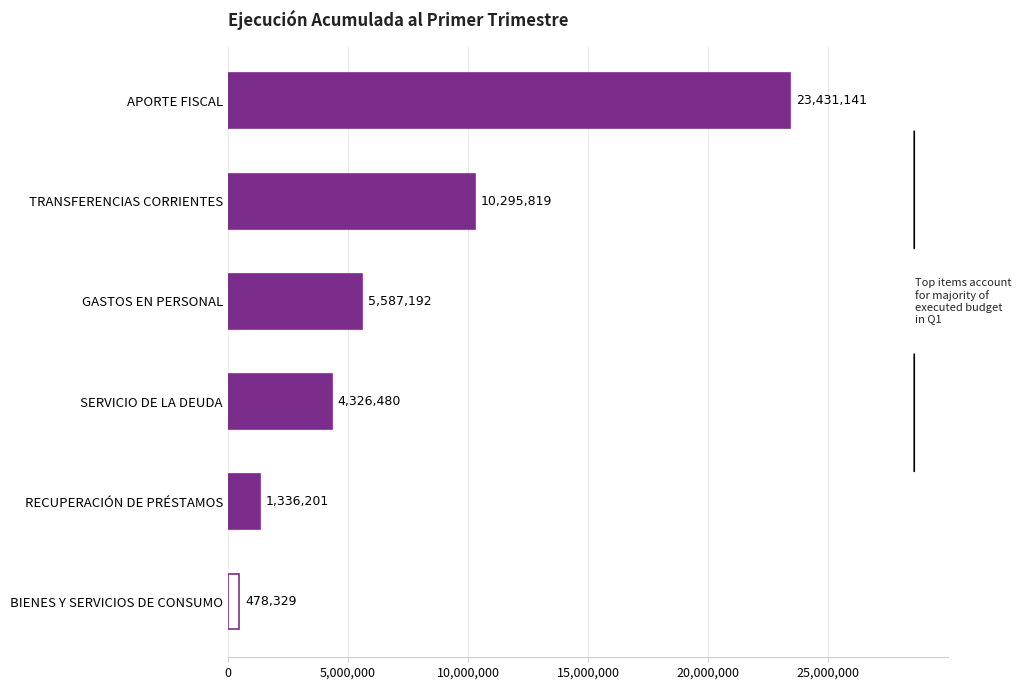

Reading top to bottom, list all the values displayed in this chart.

23431141	10295819	5587192	4326480	1336201	478329